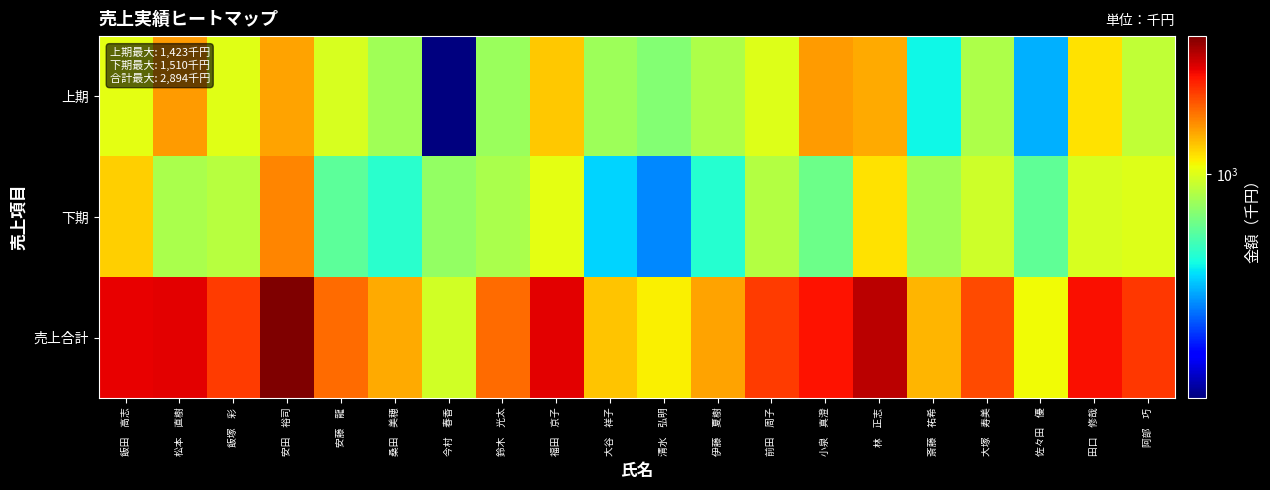

Between 飯田　高志 and 安田　裕司, which is larger?

安田　裕司